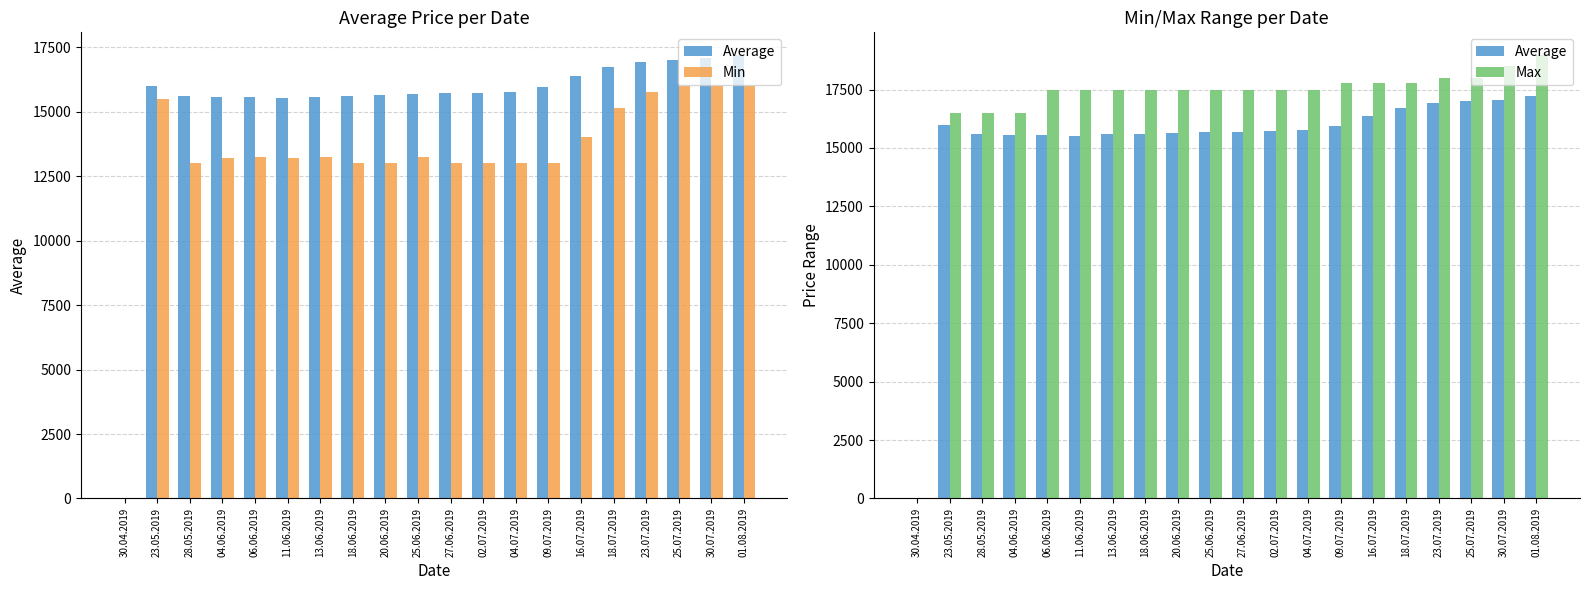

How many series are shown in this chart?

3